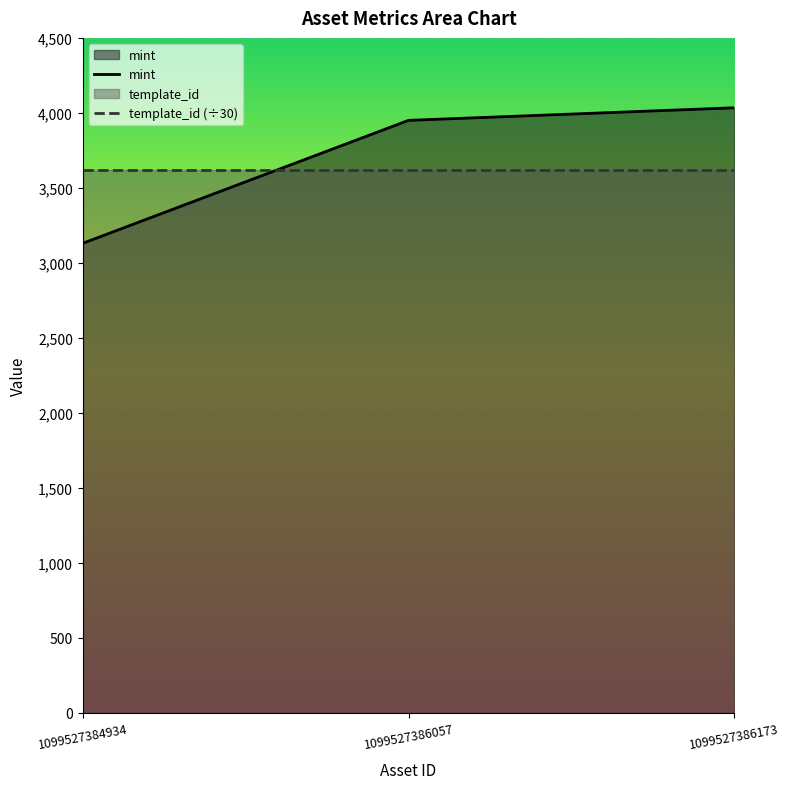

What is the change in value from 1099527384934 to 1099527386173?

+904